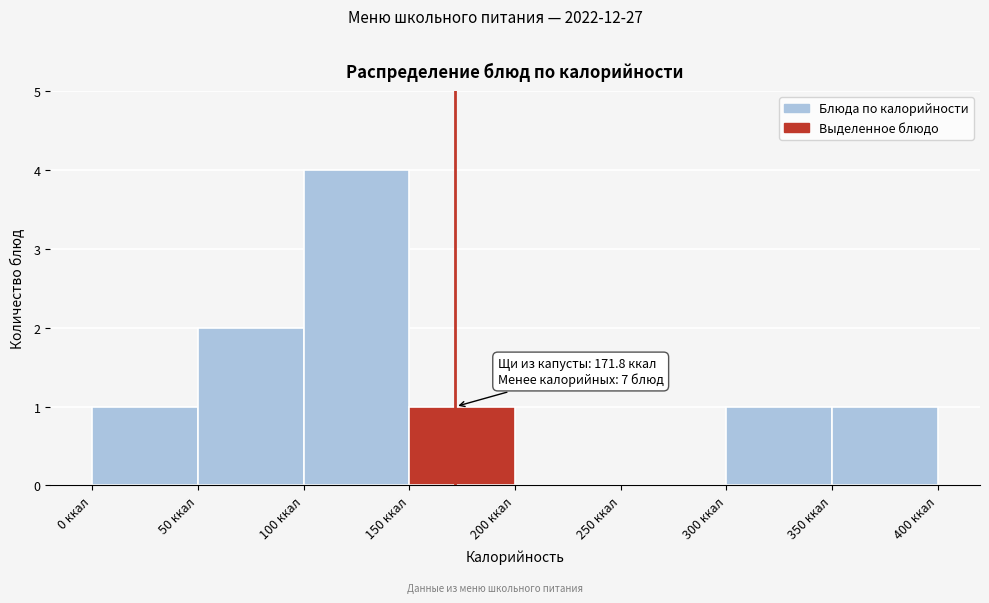

Over which range of the x-axis is the bar tallest?

100 to 150